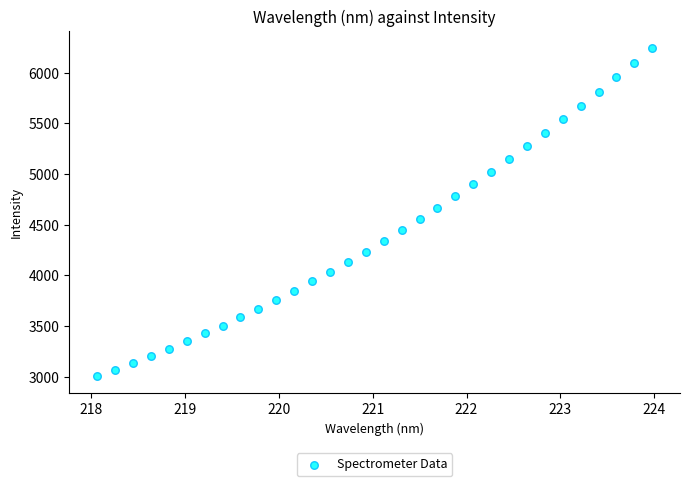

What is the range of X values (max minus min)?

5.9